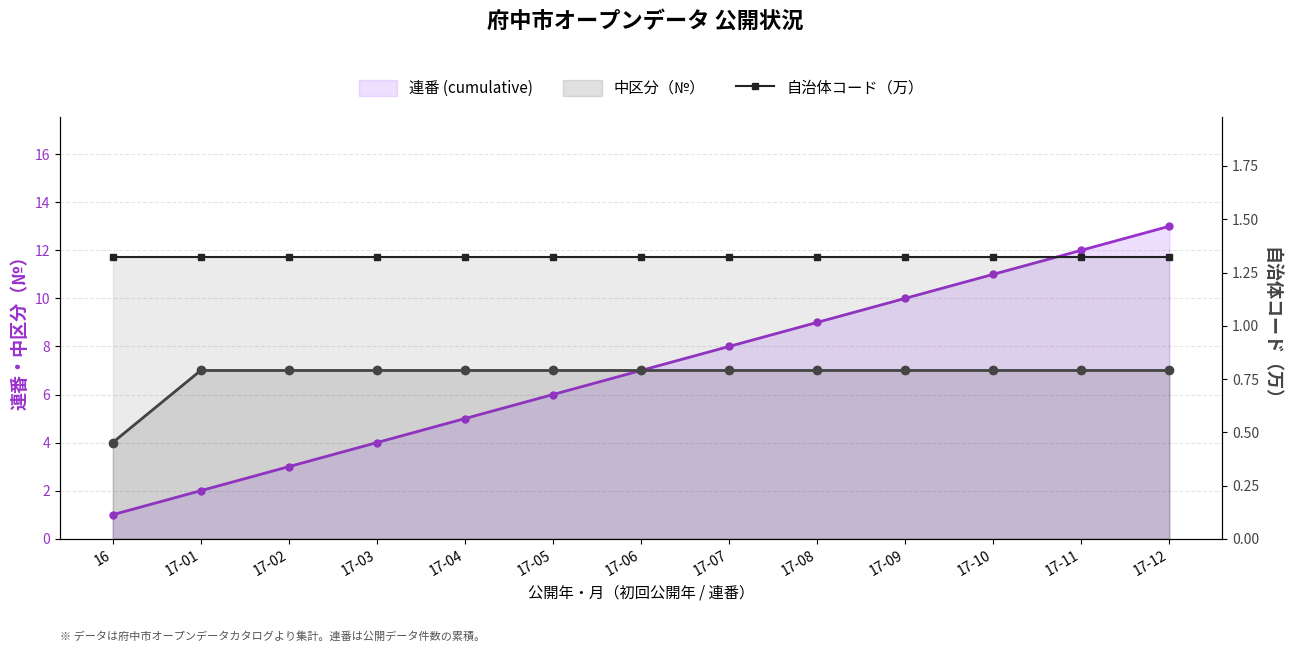

True or false: 中区分（№） has more than 2 points higher than both neighbors.

False